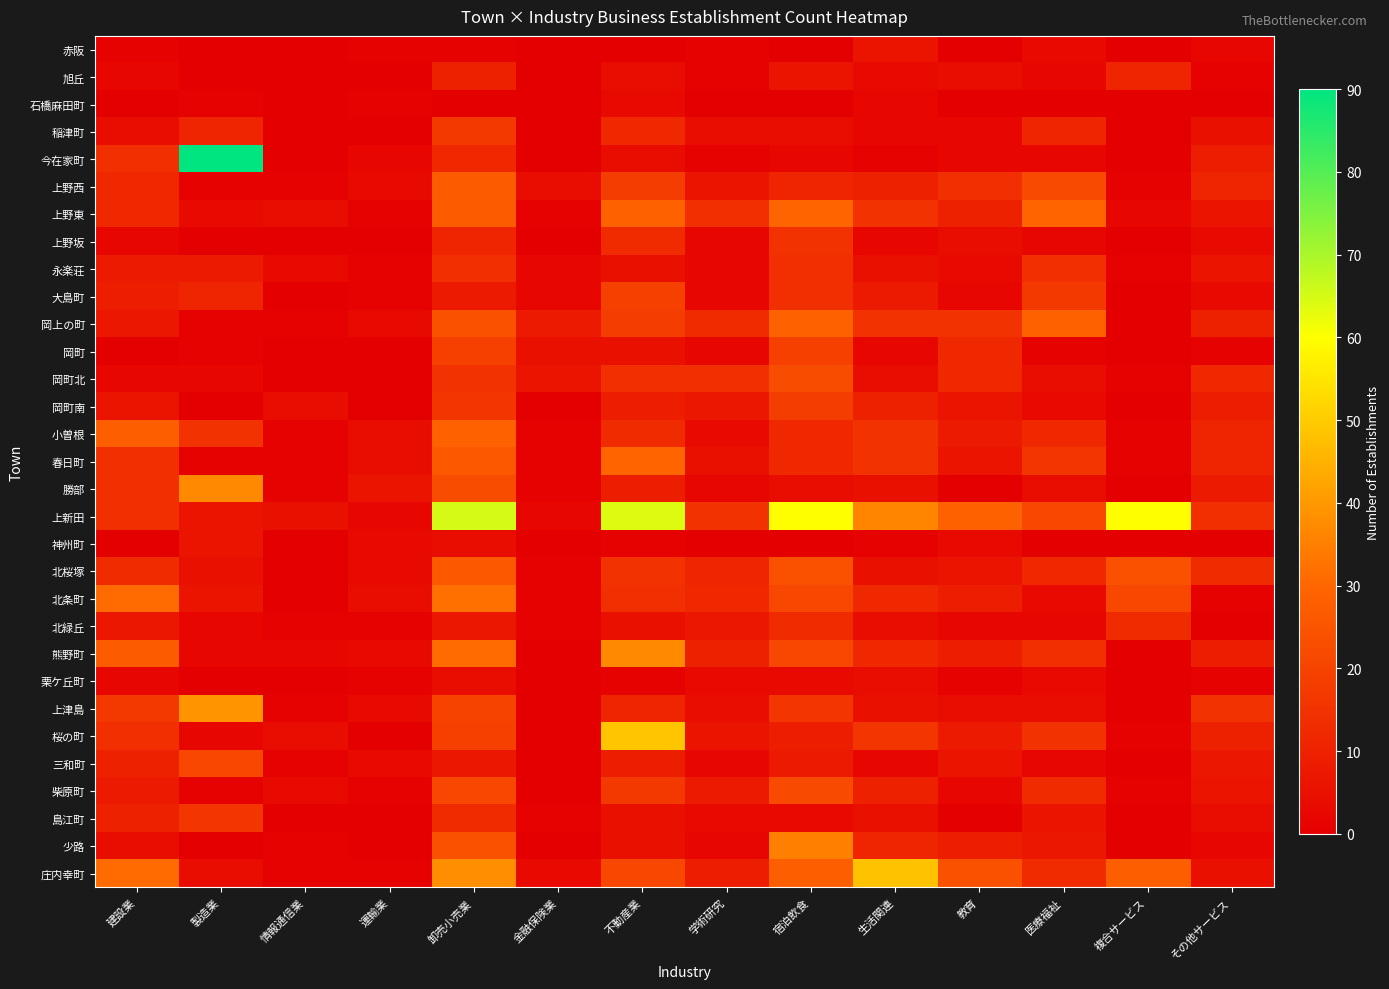

Count the number of categories in the chart.

14